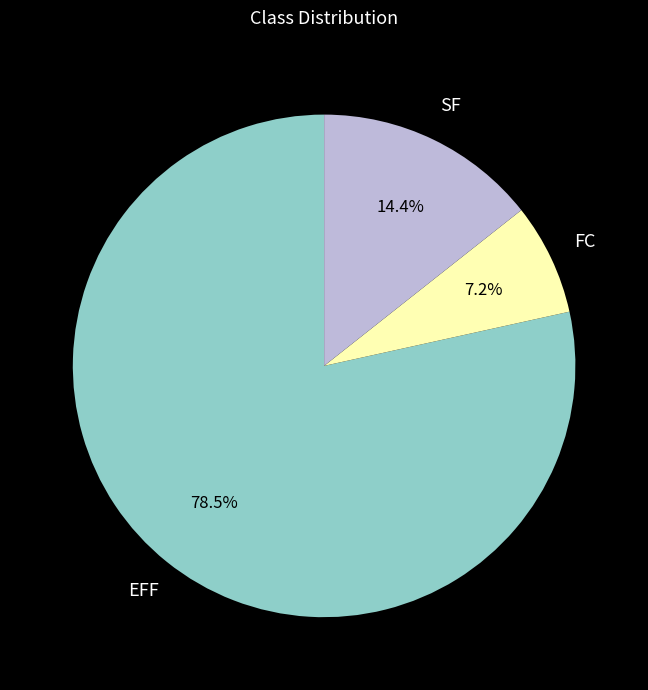

Does any single category account for the majority?

Yes